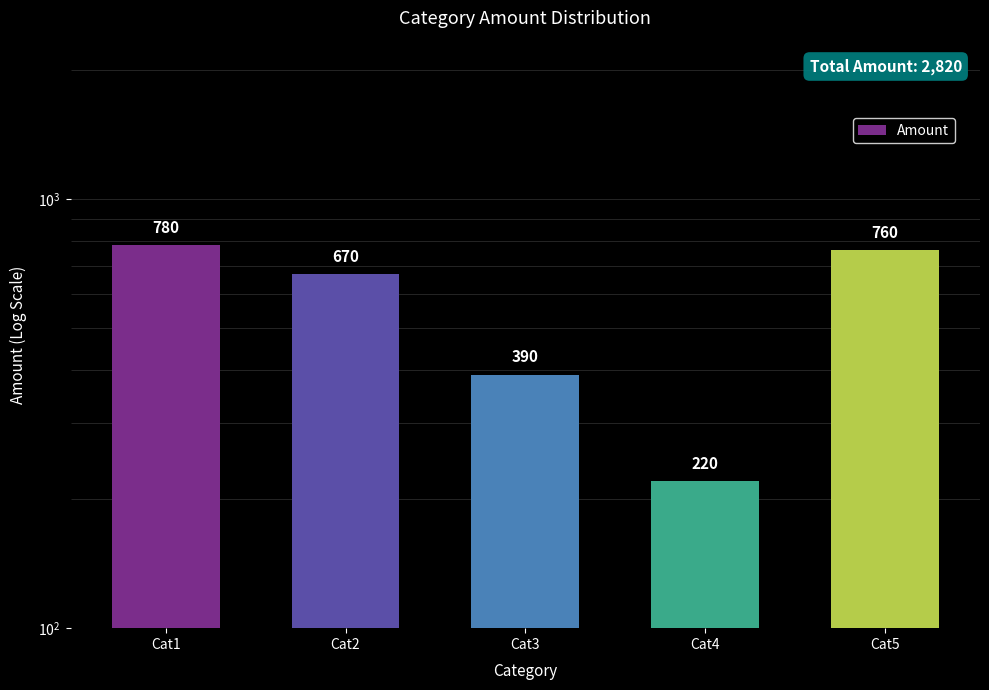

Reading left to right, what are all the values shown in this chart?

780	670	390	220	760